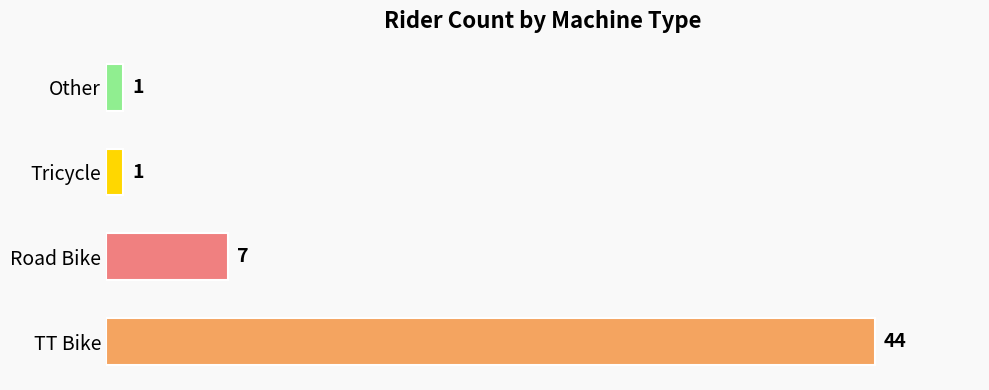

How many bars are there in total?

4